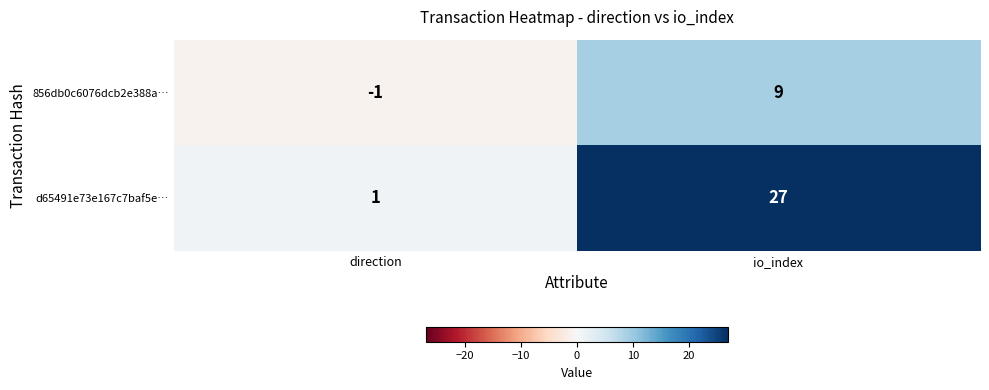

Rank the series at direction from lowest to highest value.

856db0c6076dcb2e388a…, d65491e73e167c7baf5e…